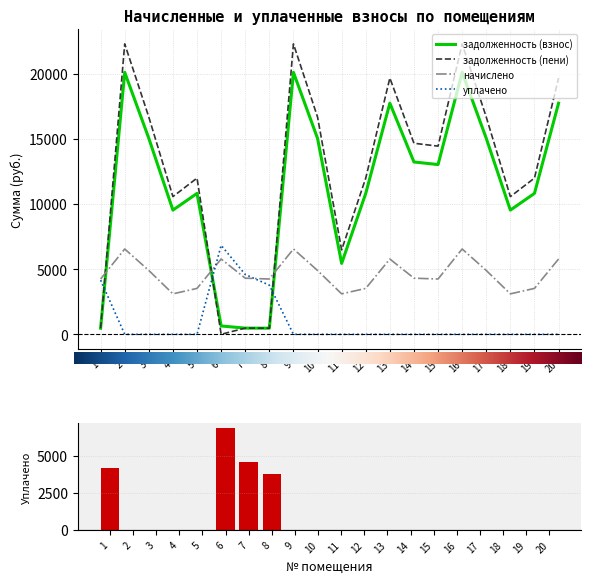

List the series in order of their peak value, lowest first.

начислено, уплачено, задолженность (взнос), задолженность (пени)